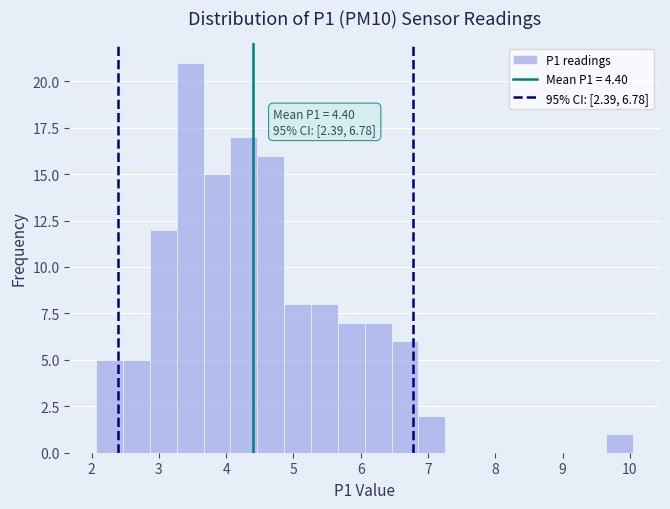

Read against the x-axis, roughly where is the centre of the tallest bar?

3.5